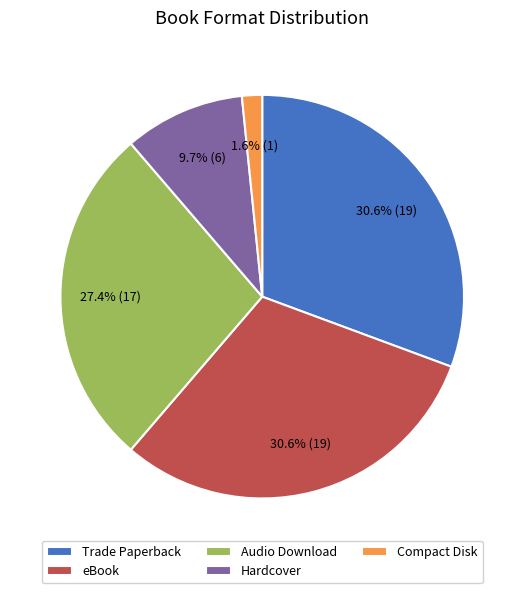

Is it true that Trade Paperback is 24% of the pie?

False